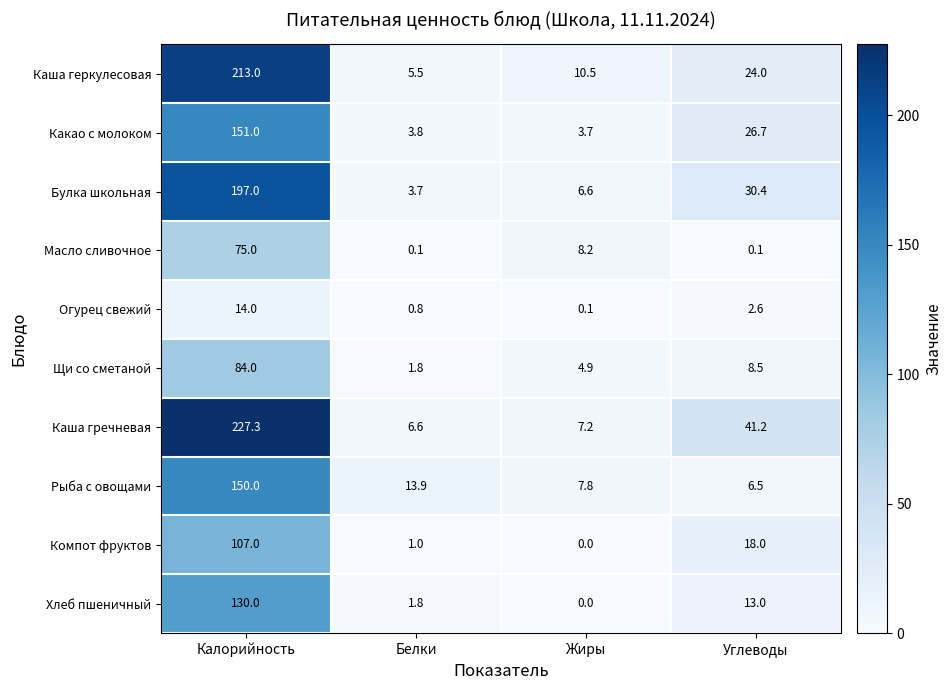

What is the spread (max minus min) of values at Калорийность?

213.3